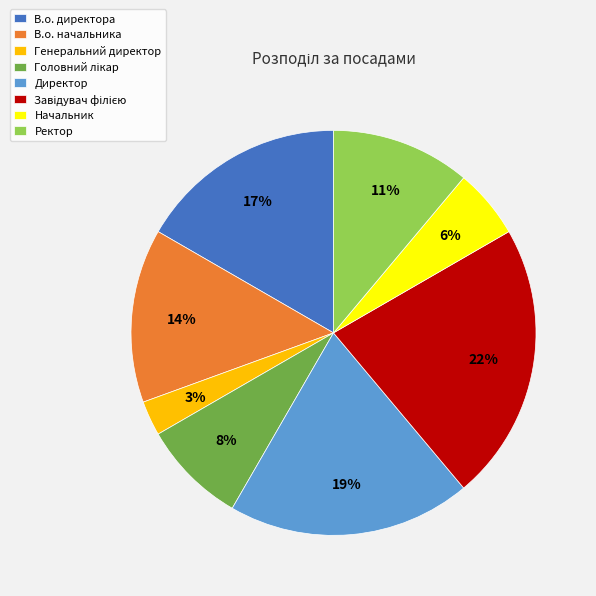

To the nearest percent, what portion does Начальник represent?

6%